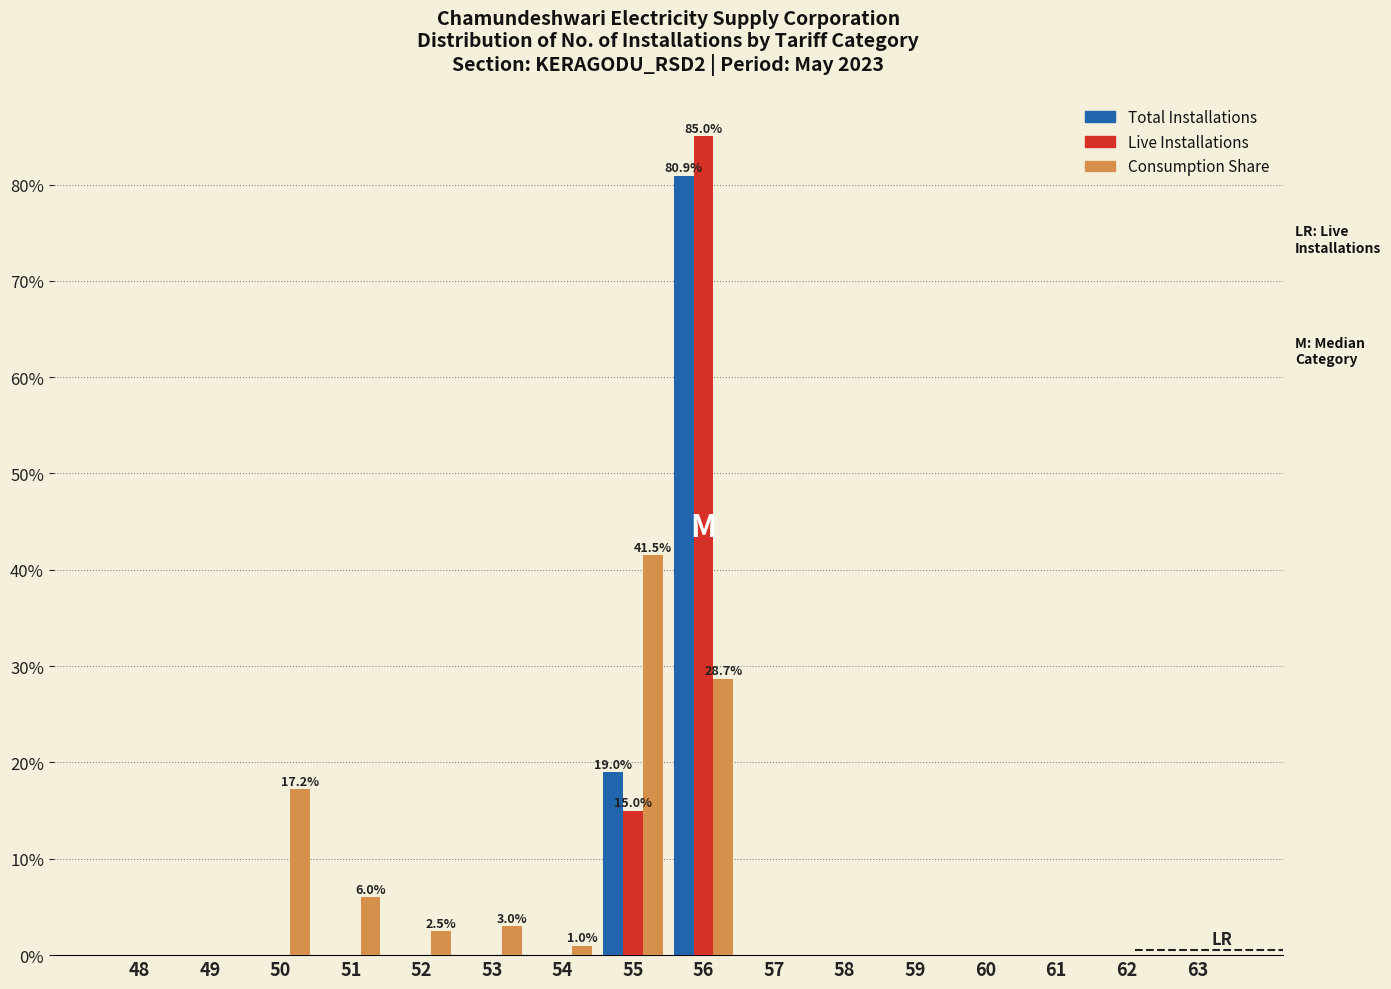

Where is Consumption Share nearest to the value 20?

50